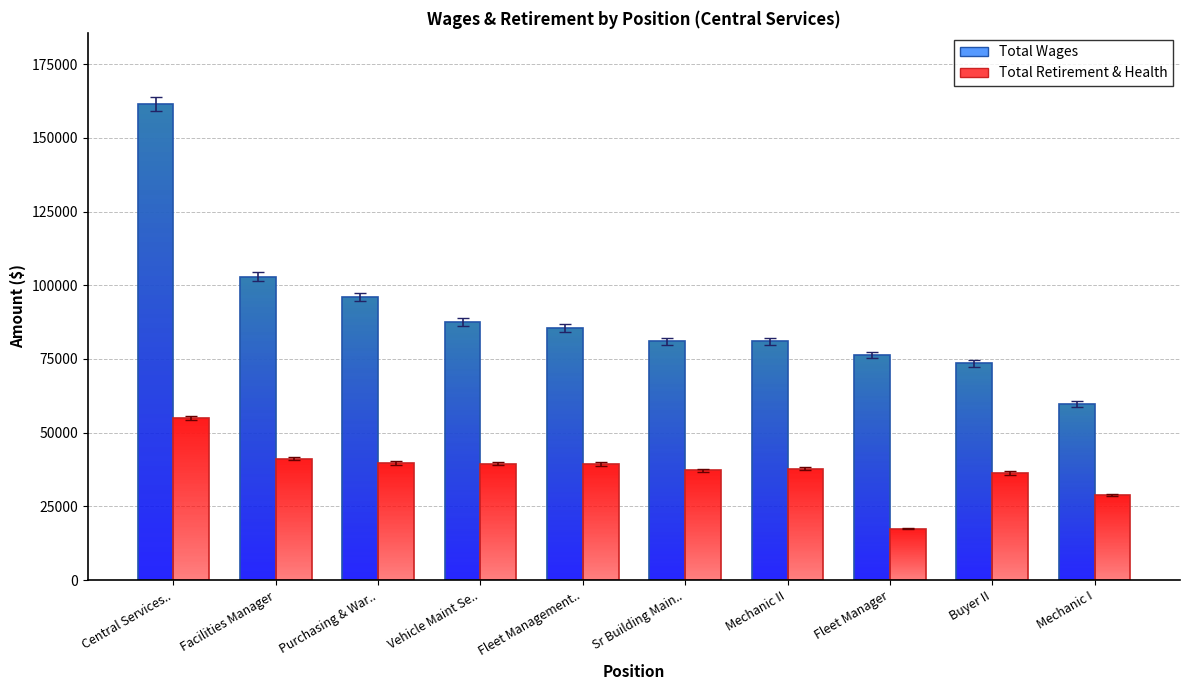

At Facilities Manager, list the series in order from largest to smallest.

Total Wages, Total Retirement & Health Contribution